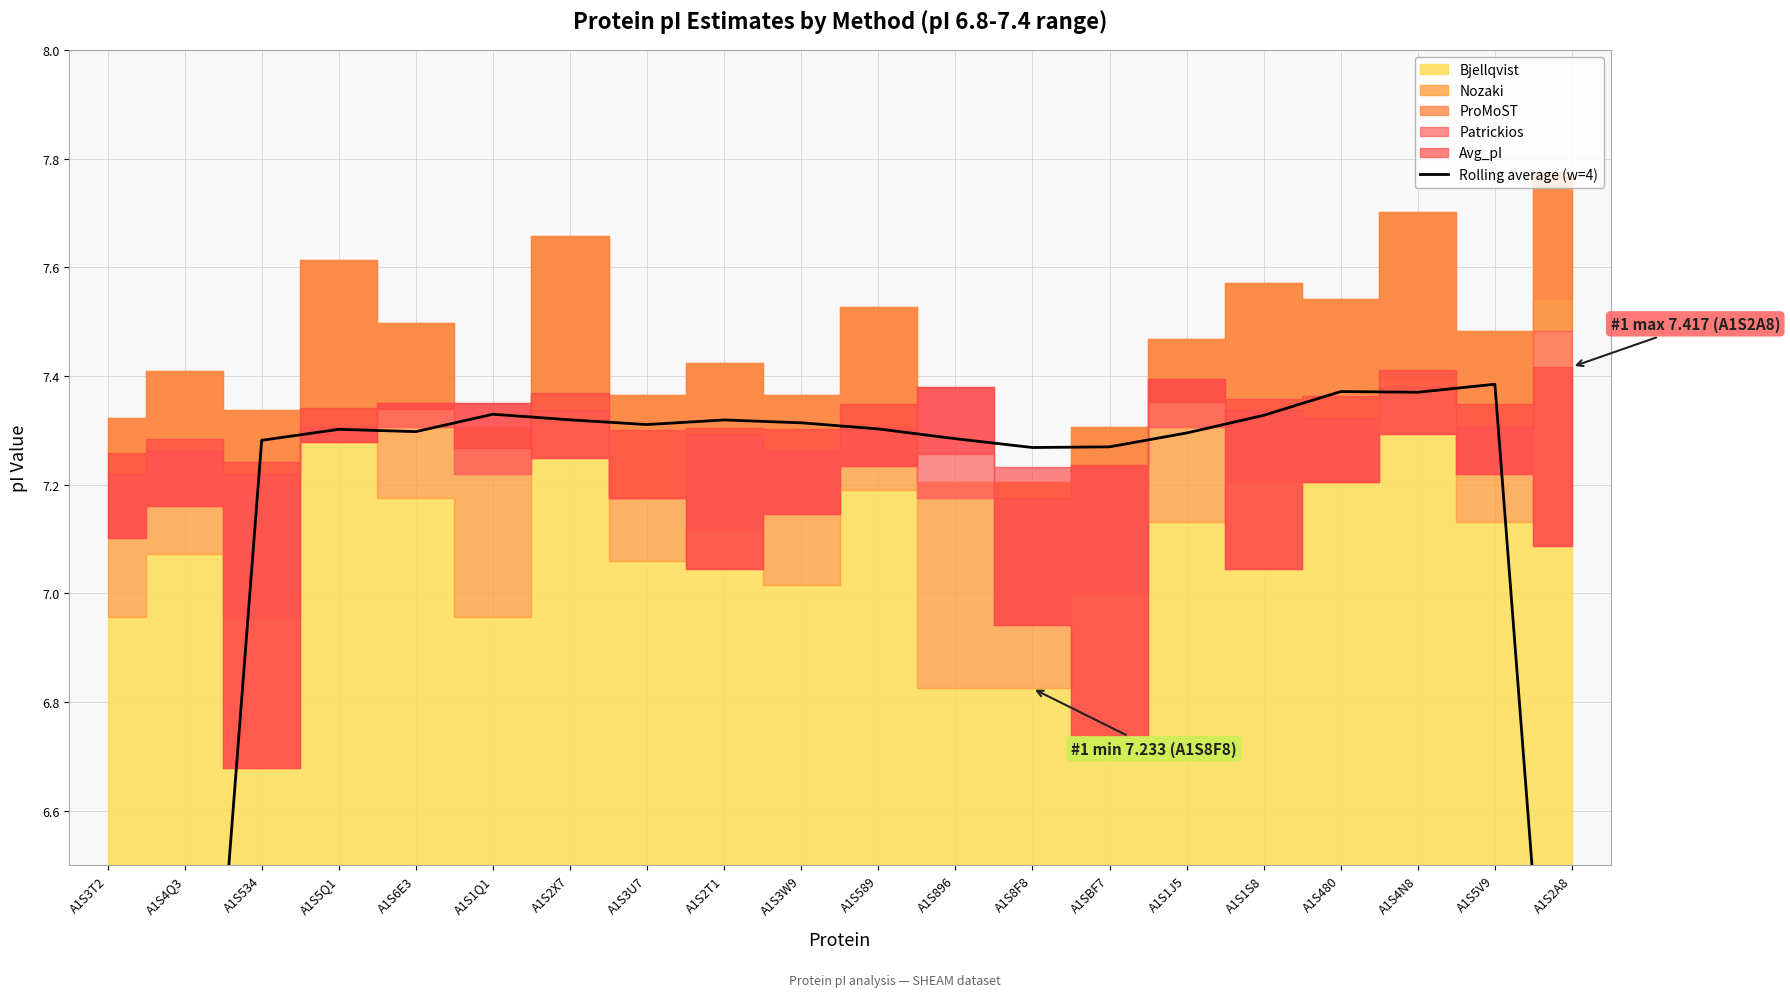

Does the chart have visible grid lines?

Yes